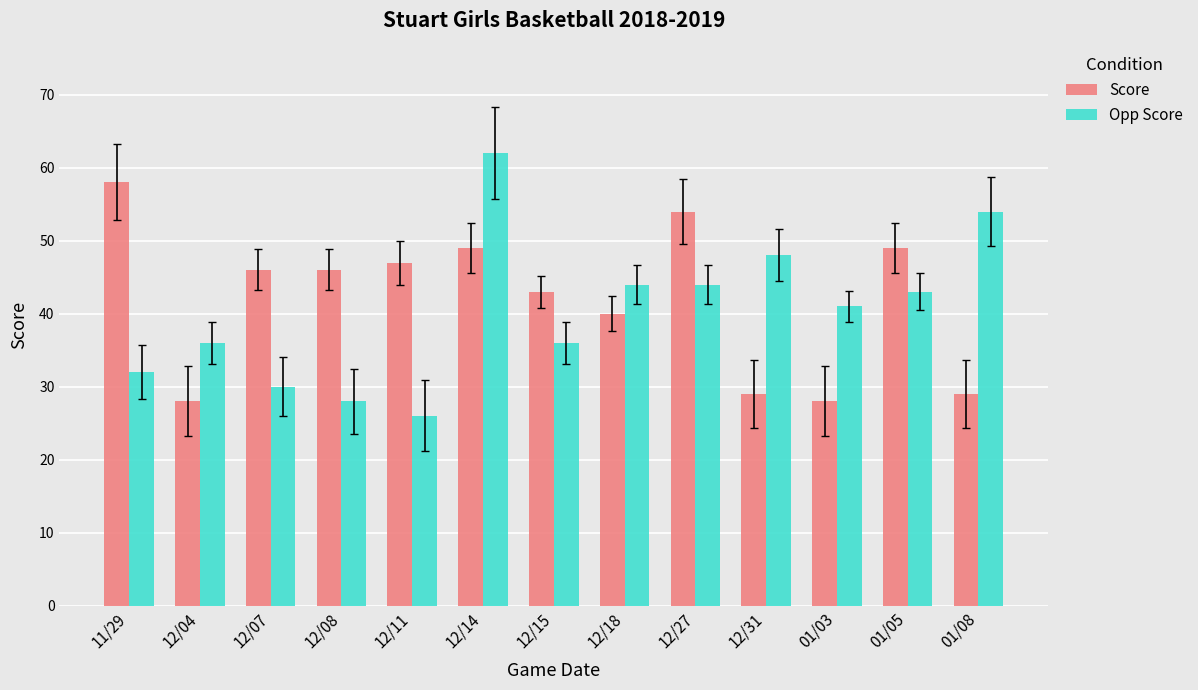

What position from the left is 12/27?

9